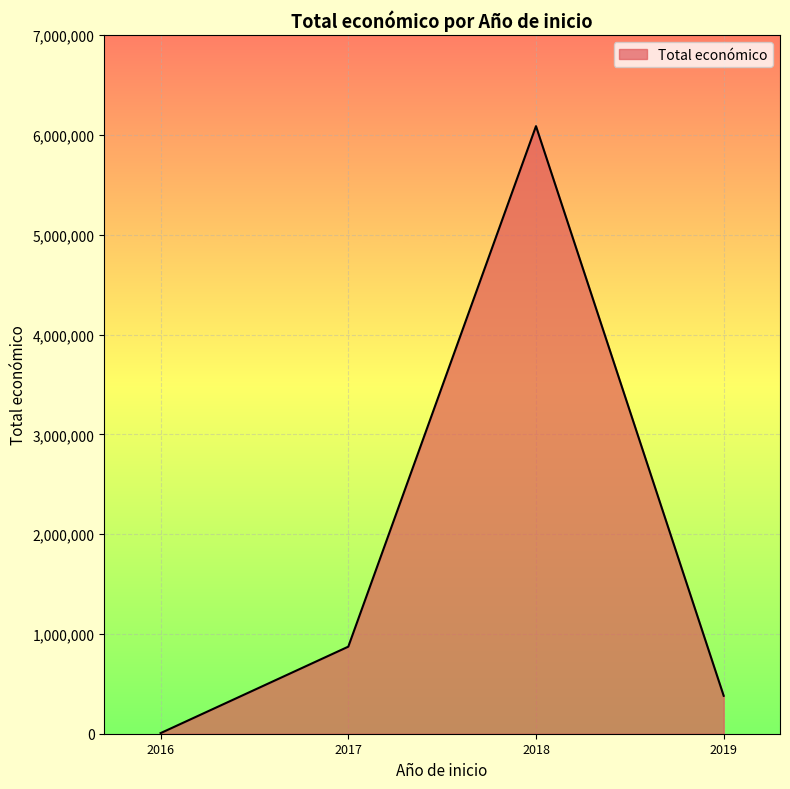

Reading right to left, extract all data points from this chart.

379920	6087901	872337	6000